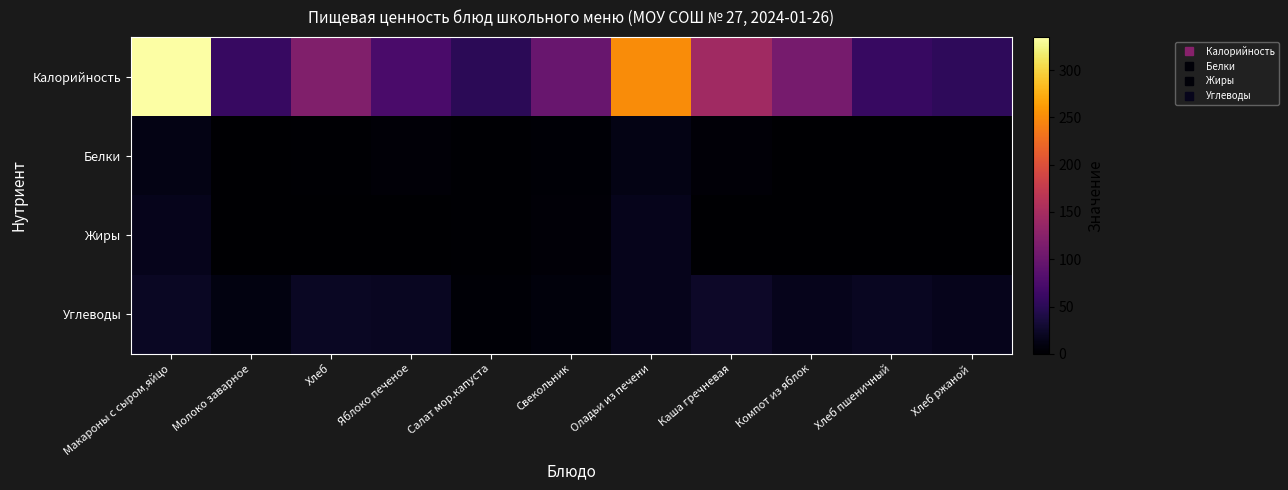

List the series in order of their peak value, lowest first.

Белки, Жиры, Углеводы, Калорийность